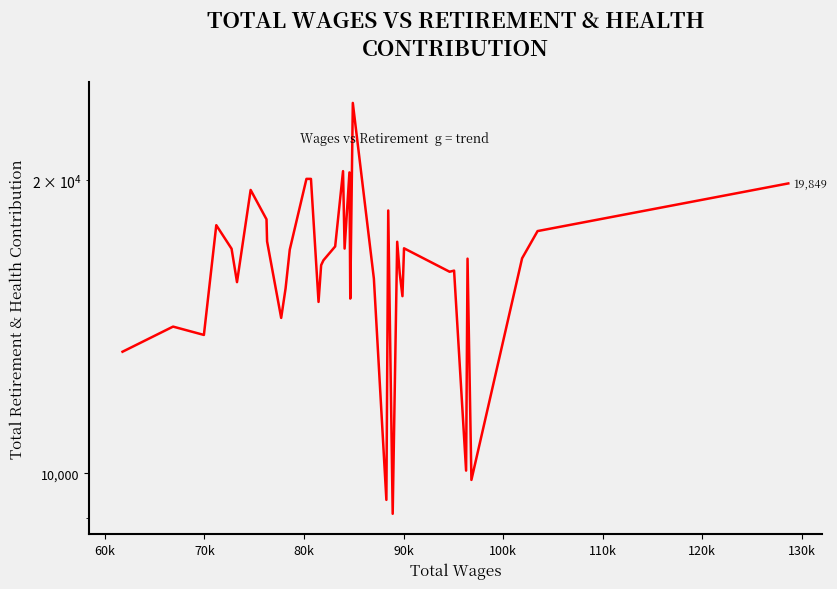

Is this an area chart (filled region under the line)?

No